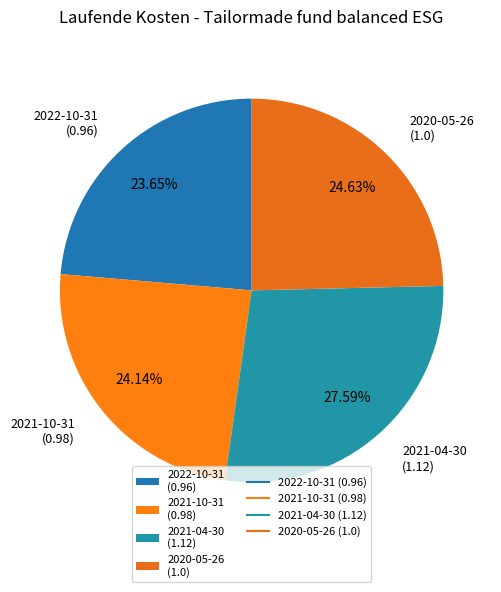

Does 2021-10-31 (0.98) represent more than half of the total?

No